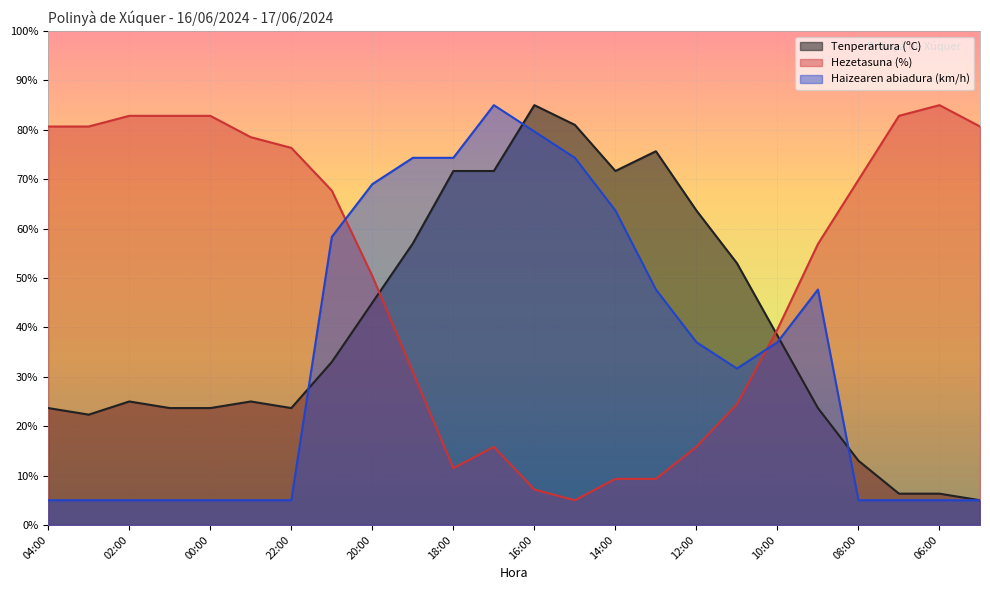

List the labels in order of Hezetasuna (%) value, largest first.

06:00, 02:00, 01:00, 00:00, 07:00, 04:00, 03:00, 05:00, 23:00, 22:00, 08:00, 21:00, 09:00, 20:00, 10:00, 19:00, 11:00, 17:00, 12:00, 18:00, 14:00, 13:00, 16:00, 15:00